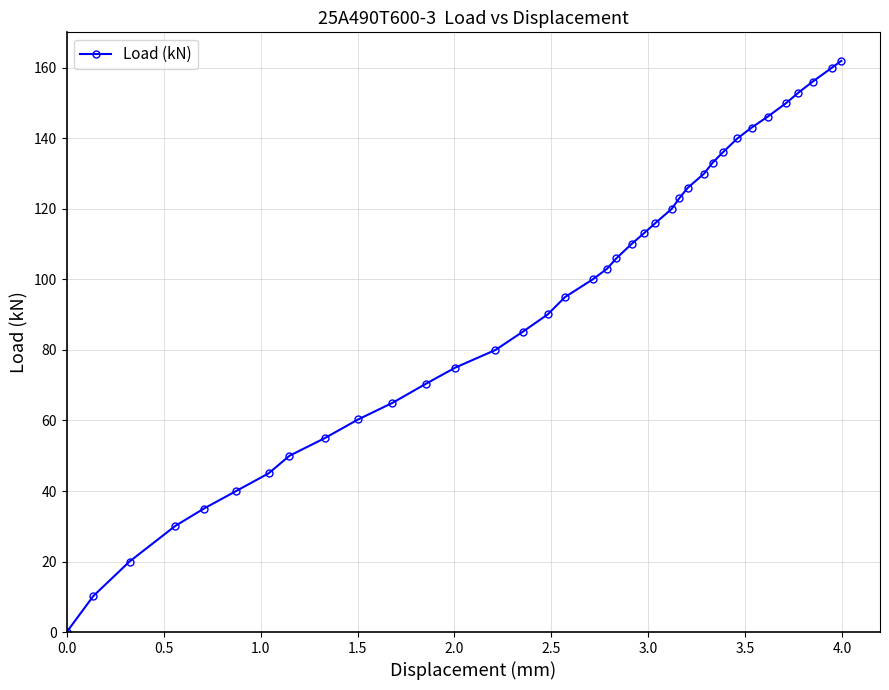

What is the average value?

95.5